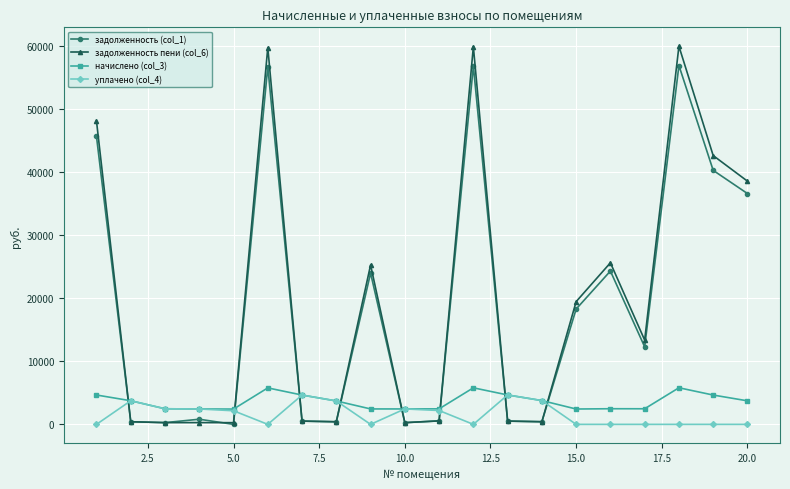

Which series has the largest range (max minus min)?

задолженность пени (col_6)